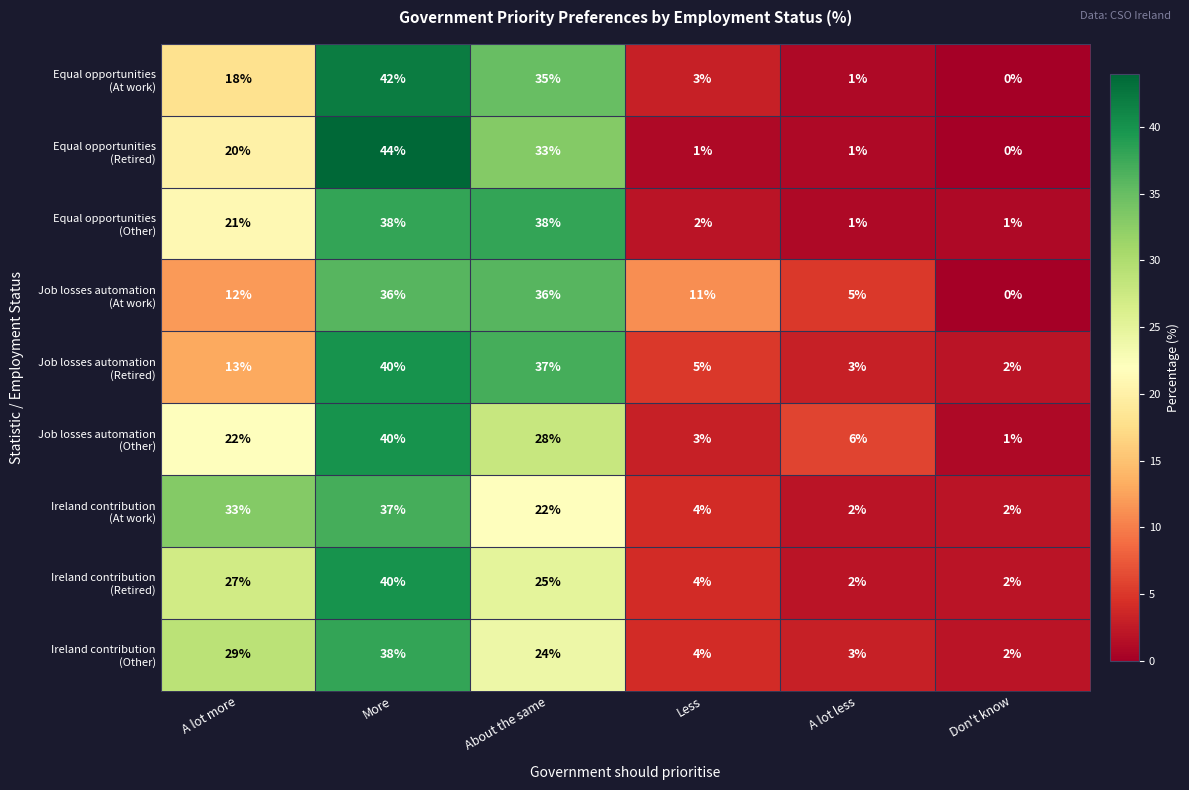

What is the difference between the highest and lowest values at A lot less?

5